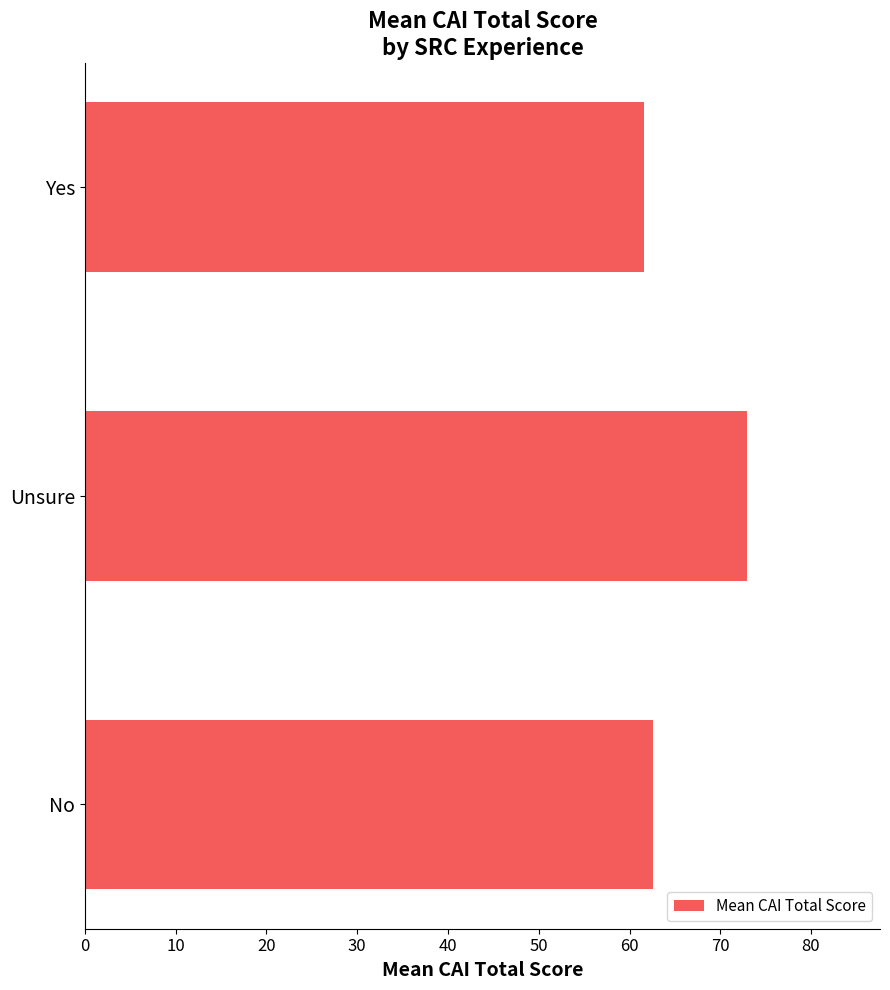

What is the sum of all values?

197.2